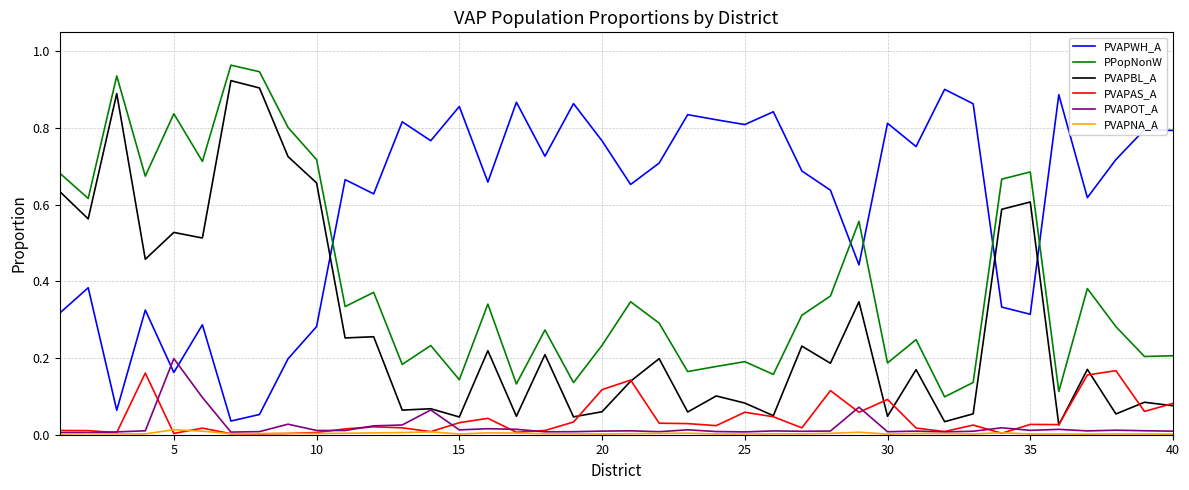

True or false: PPopNonW and PVAPAS_A cross at least once.

False